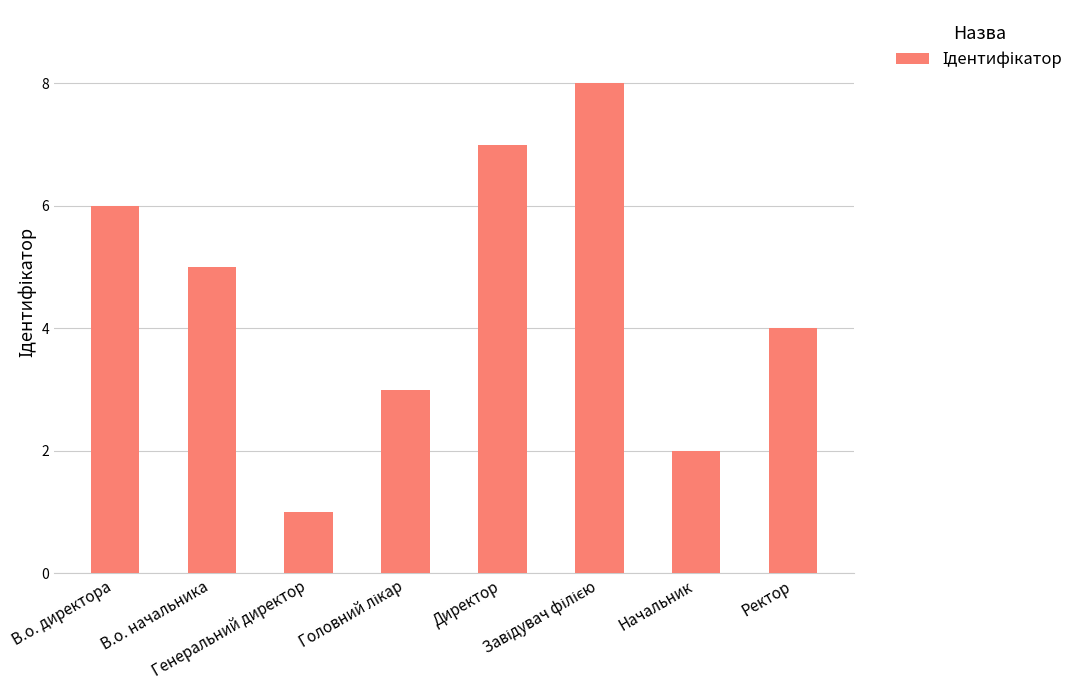

Reading left to right, transcribe all the data shown in this chart.

6	5	1	3	7	8	2	4